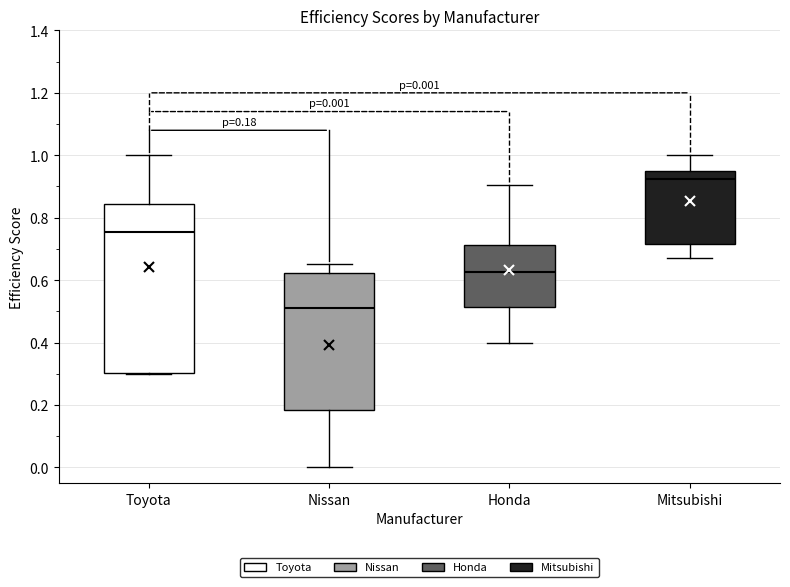

Comparing the boxes themselves (not the whiskers), which one is the tallest?

Toyota